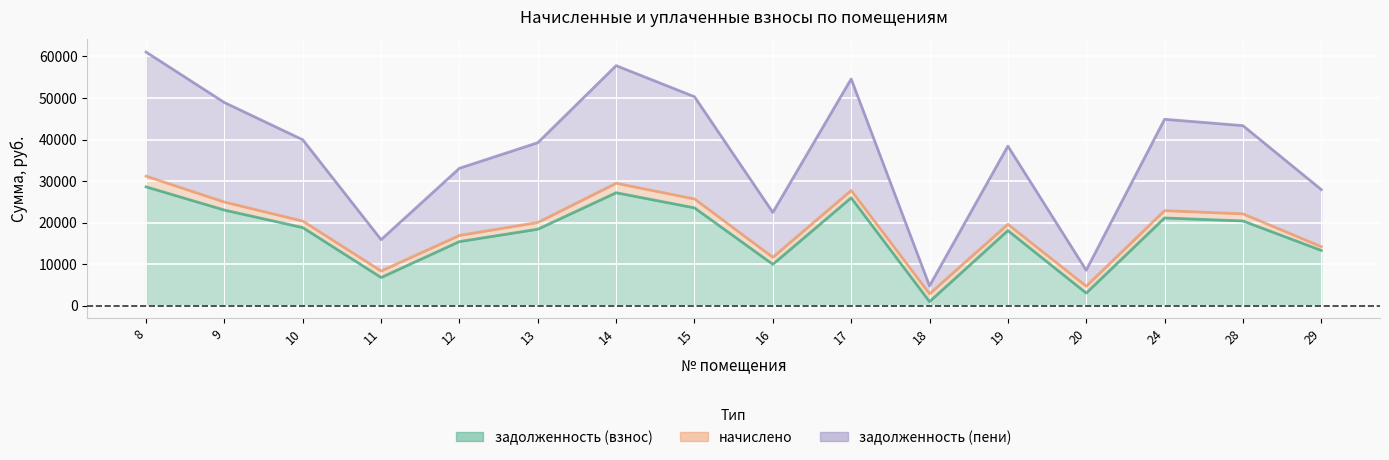

What is the difference between the maximum and minimum values in the задолженность (взнос) series?

27652.6